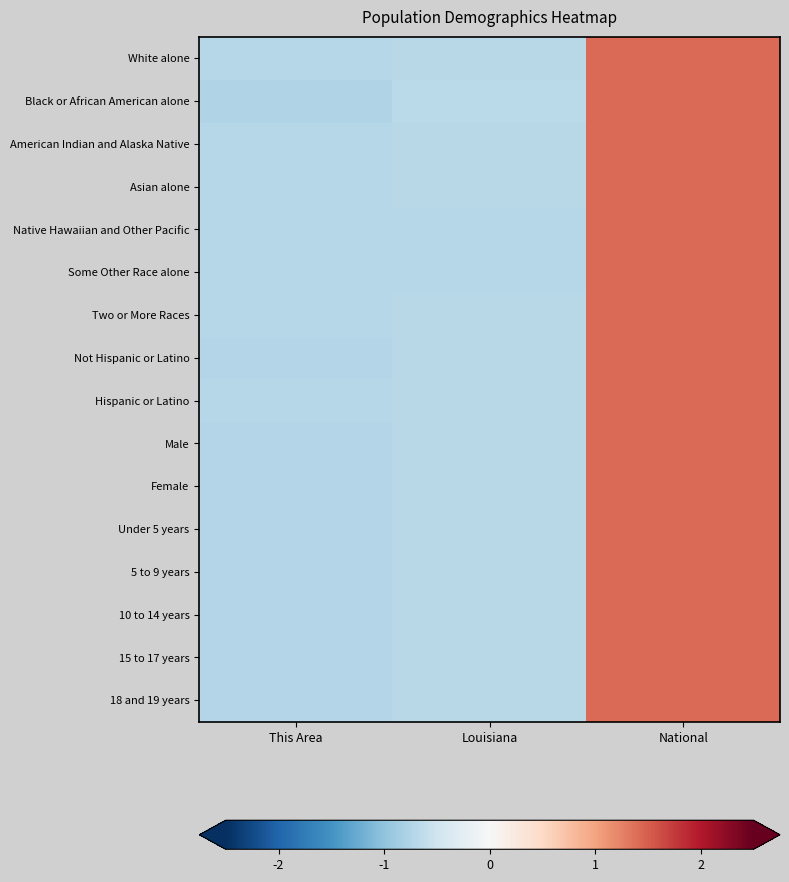

Between This Area and National, which is larger?

National